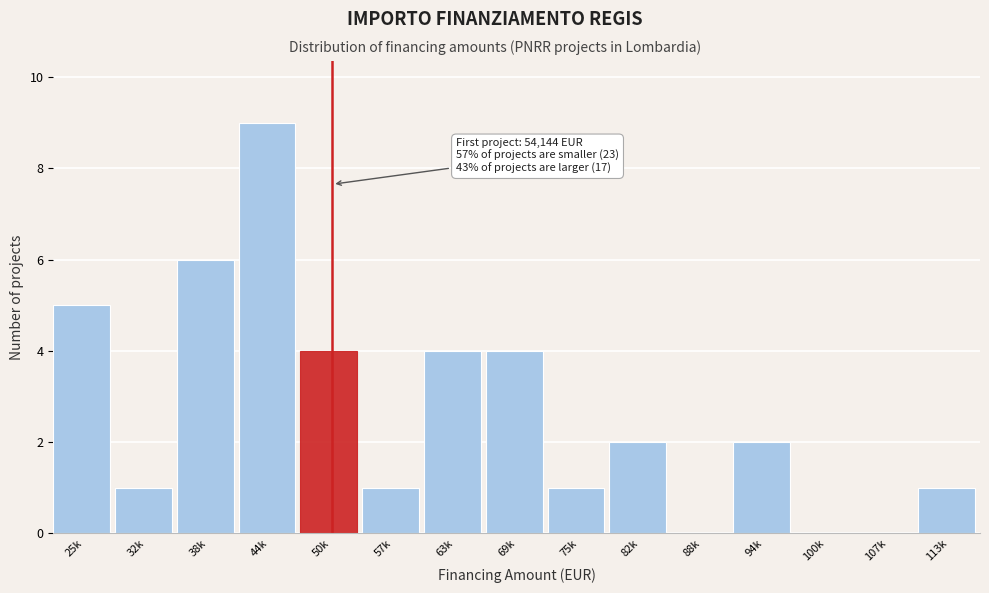

Reading left to right, extract all data points from this chart.

25k=5	32k=1	38k=6	44k=9	50k=4	57k=1	63k=4	69k=4	75k=1	82k=2	88k=0	94k=2	100k=0	107k=0	113k=1